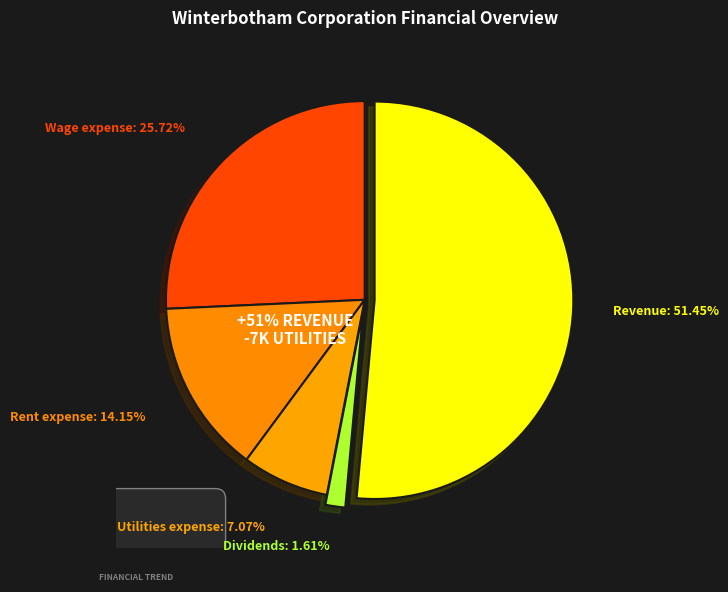

Is there any slice that represents more than half of the pie?

Yes